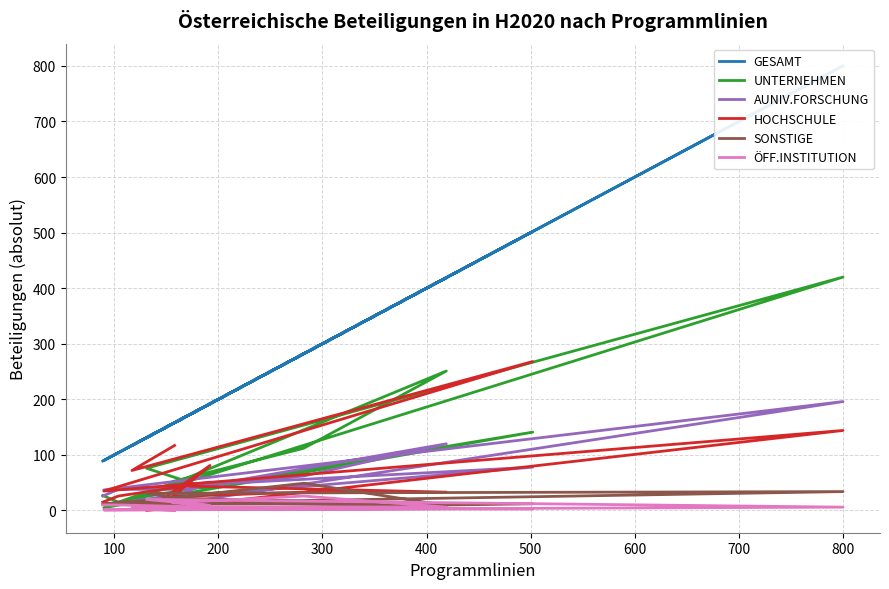

What is the label of the 11th point from the right?

200